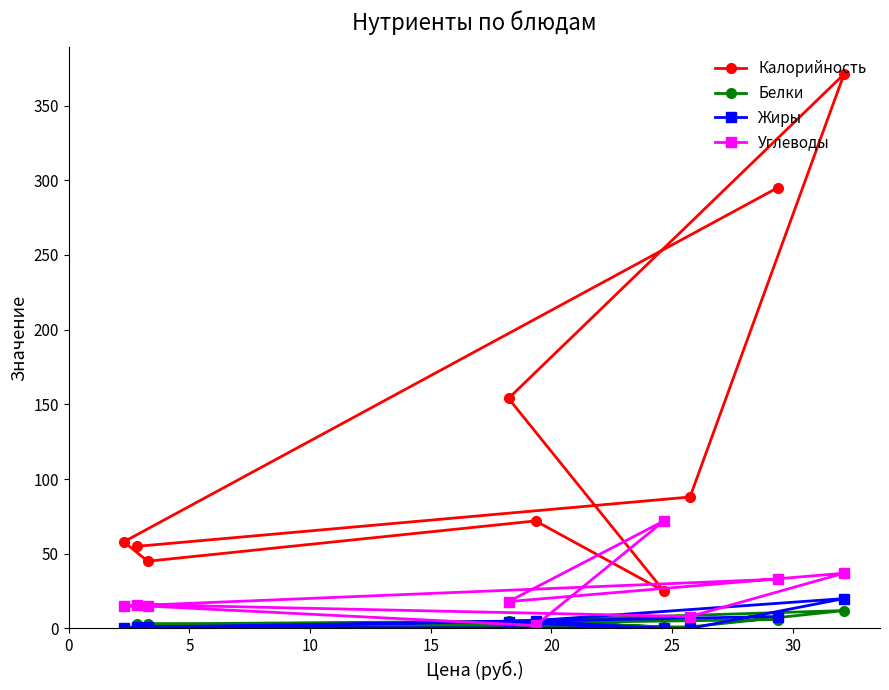

How many categories are shown in the chart?

9